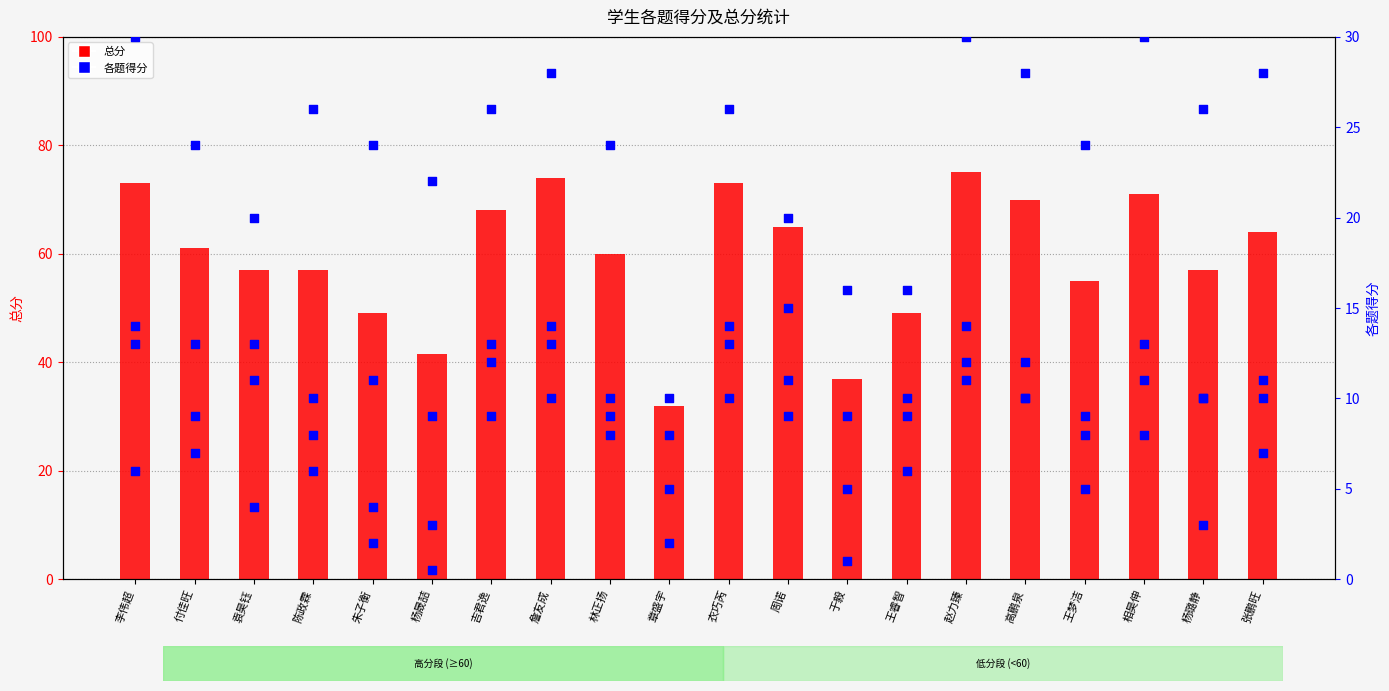

Which series reaches the minimum Y coordinate?

各题得分